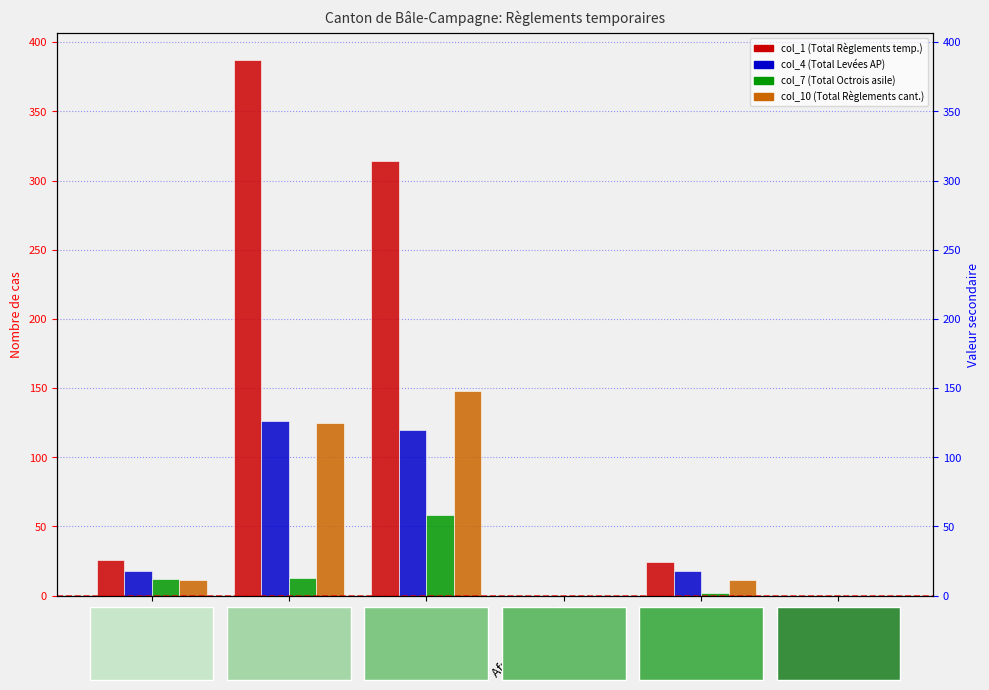

What is the total value across all series at Europe?

640